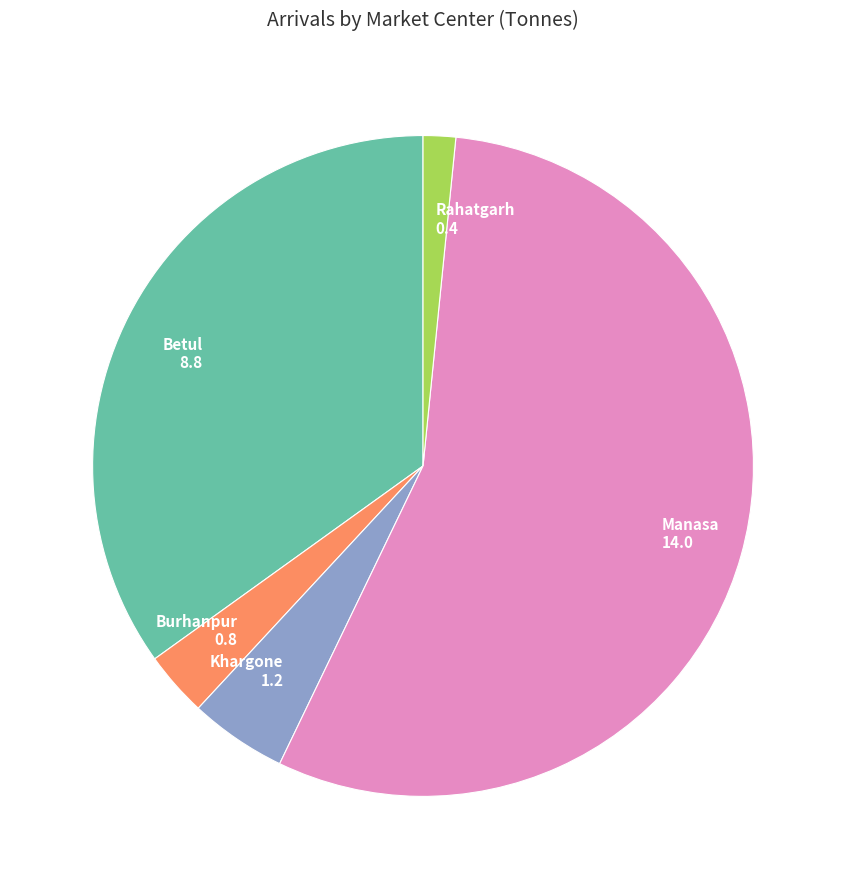

Rank the categories by value from highest to lowest.

Manasa, Betul, Khargone, Burhanpur, Rahatgarh